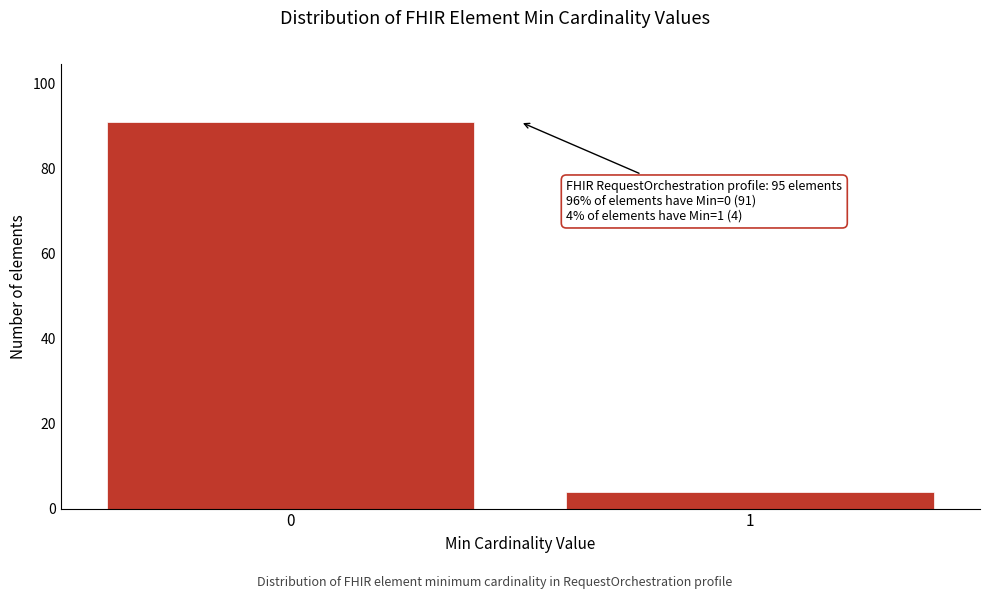

Reading right to left, extract all data points from this chart.

4	91